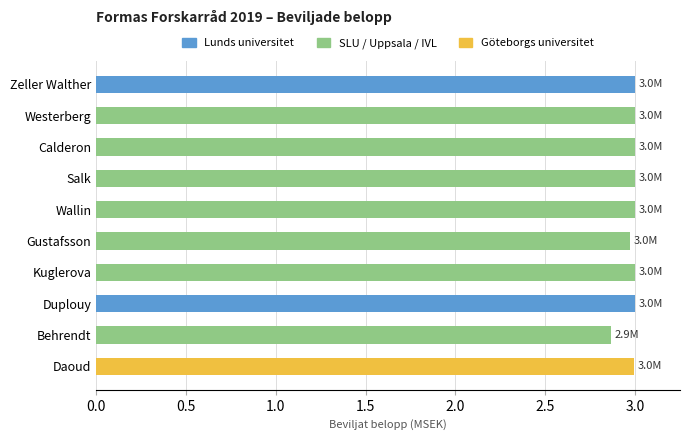

The value at Daoud is 4.0. True or false?

False